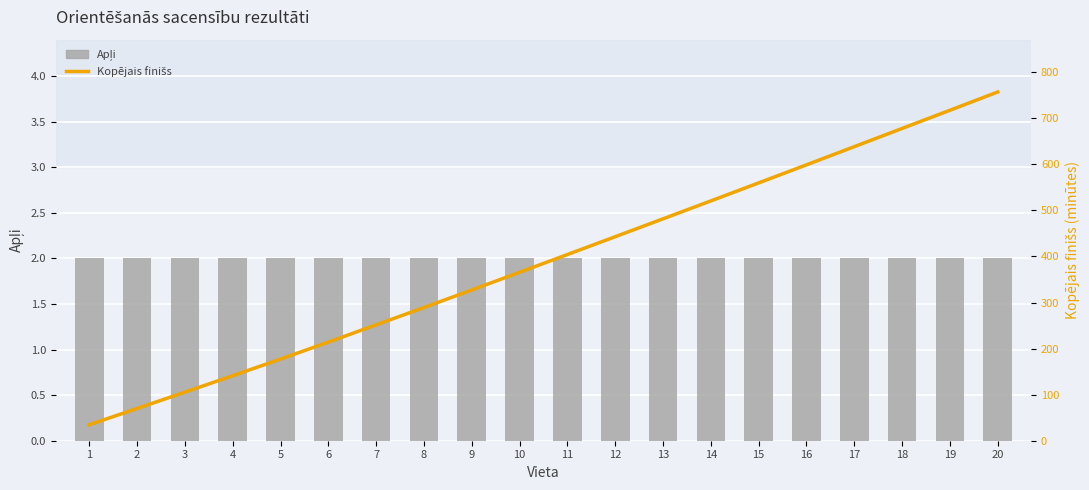

At how many categories does at least one series exceed 515?

7